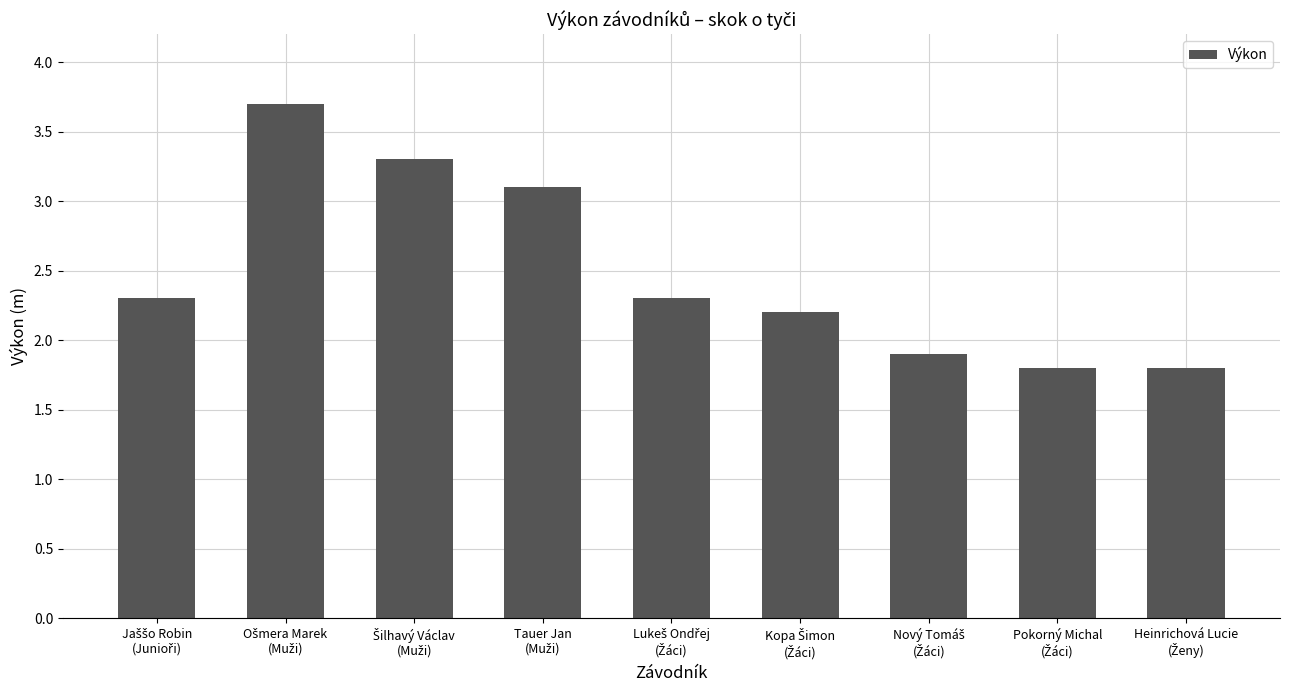

What is the value of the 9th bar from the left?

1.8